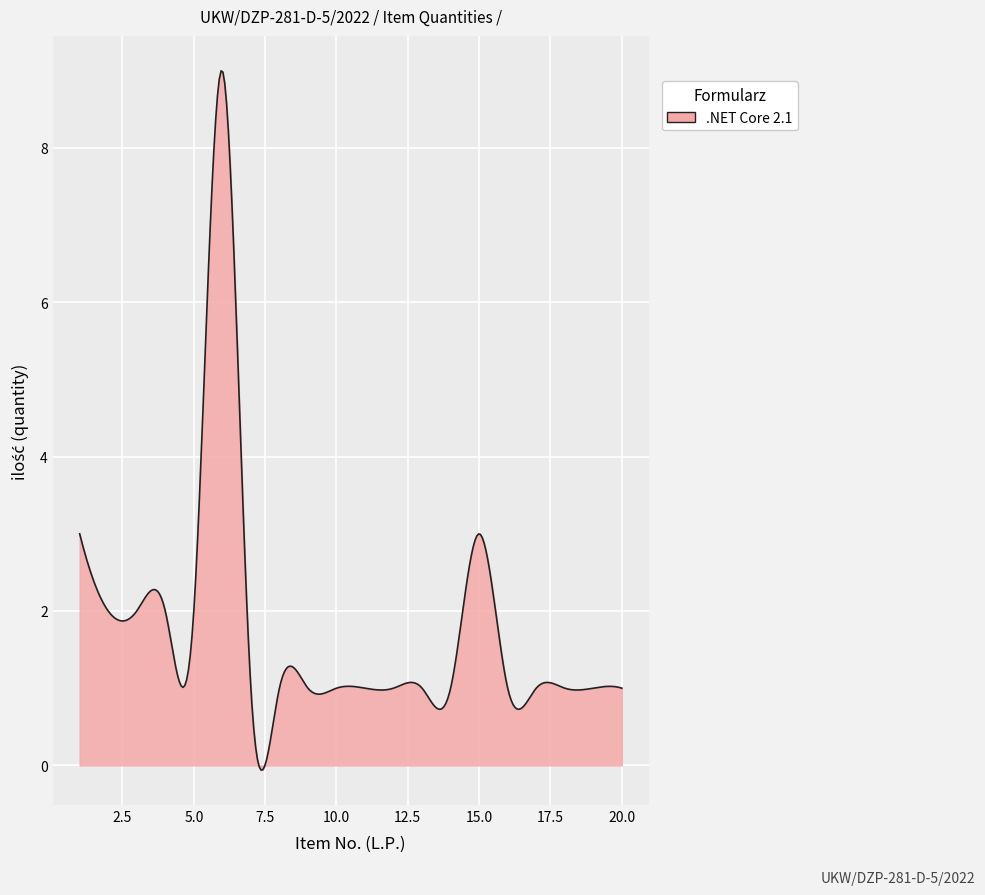

What is the difference between the maximum and minimum values?

9.1